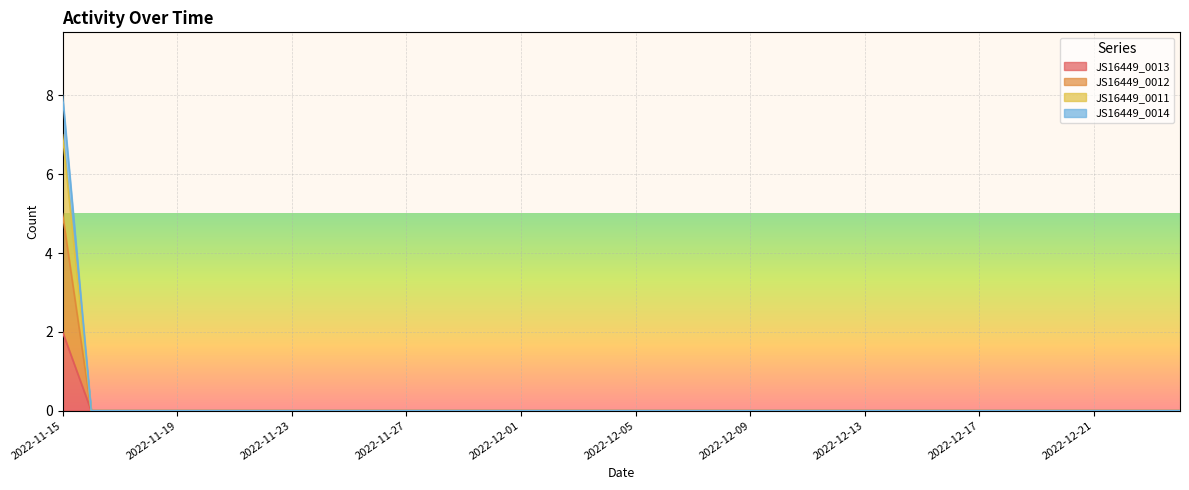

Rank the series by their maximum value, from lowest to highest.

JS16449_0013, JS16449_0012, JS16449_0011, JS16449_0014